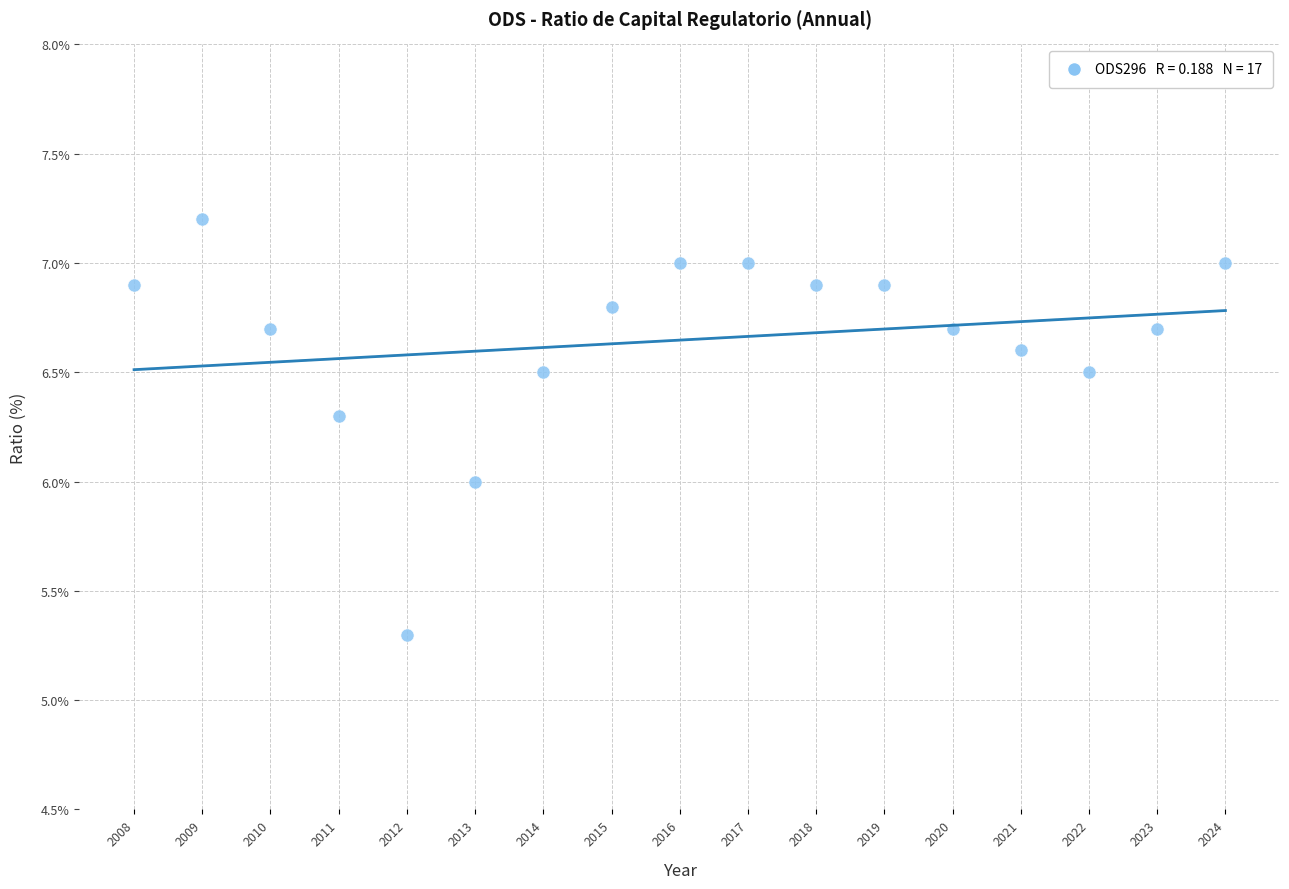

What is the range of X values (max minus min)?

16.0